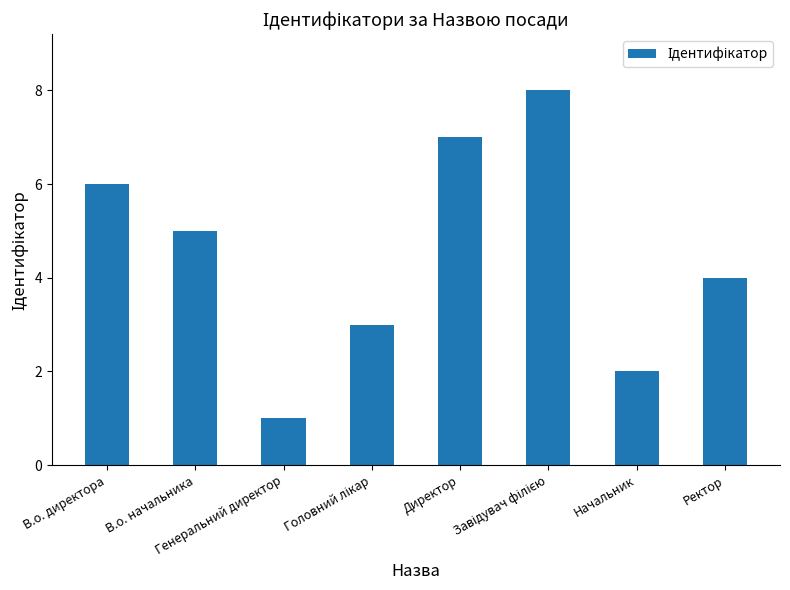

What is the difference between the second highest and minimum values?

6